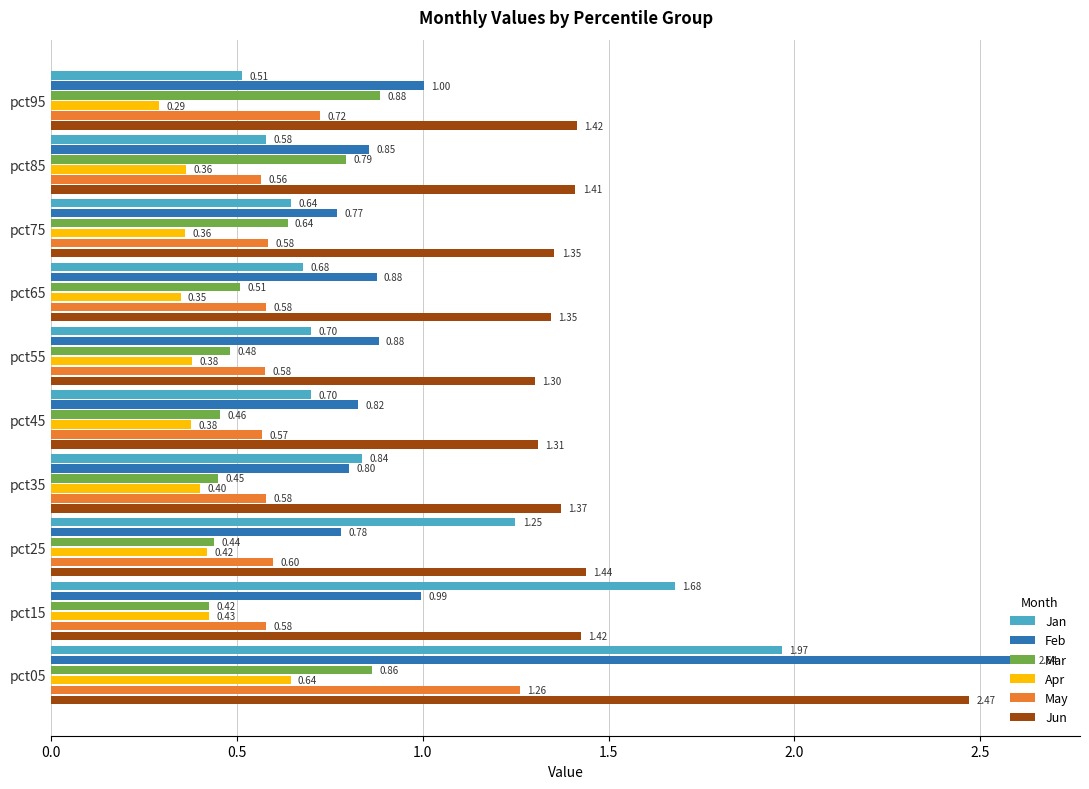

Which series has the largest total across all categories?

Jun